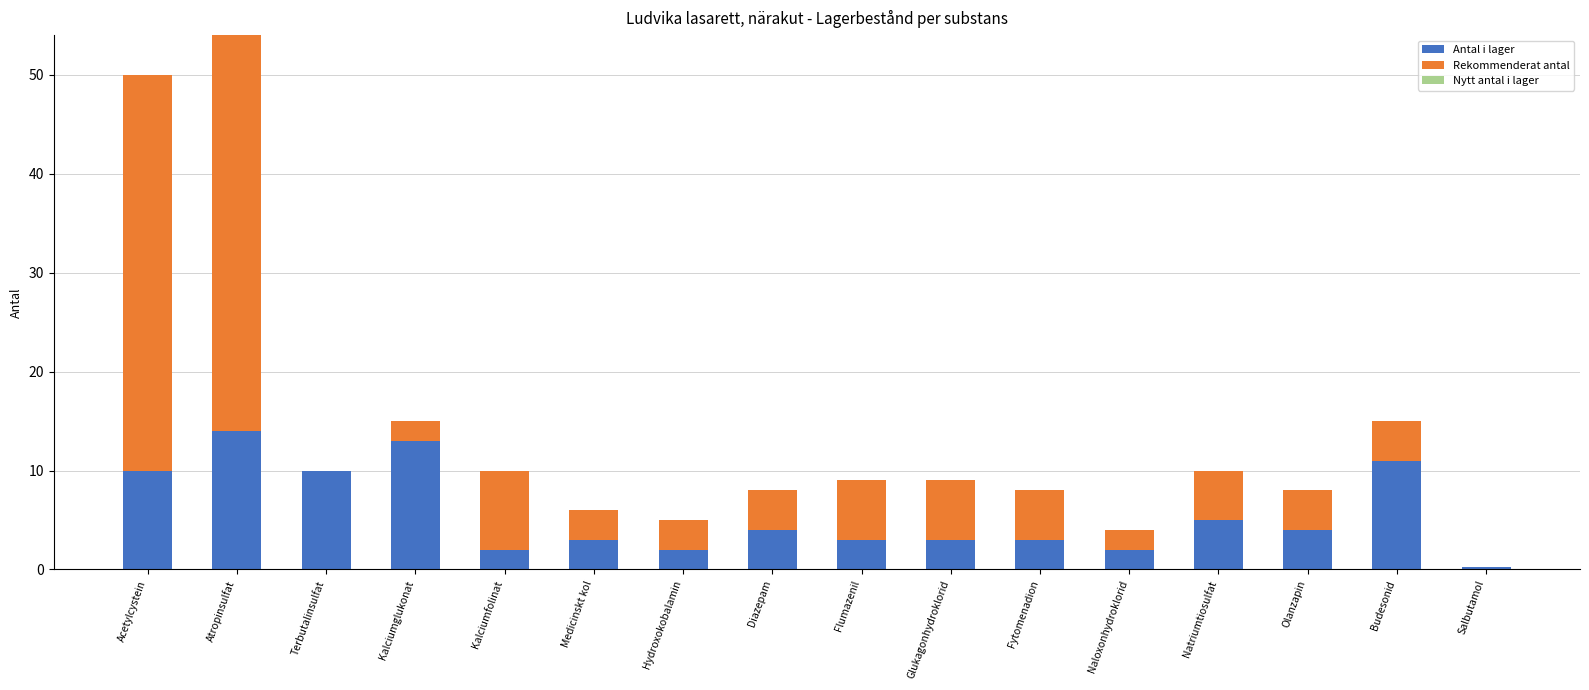

Are the bars horizontal?

No